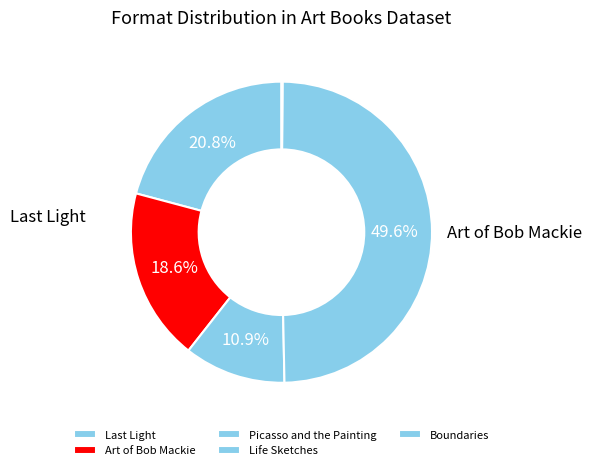

Is it true that Life Sketches is 50% of the pie?

True